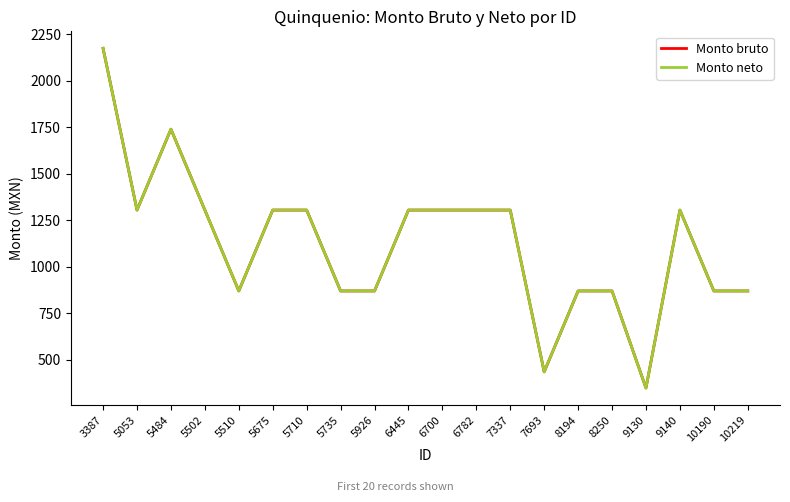

Where does the Monto neto series first go above 1303?

3387